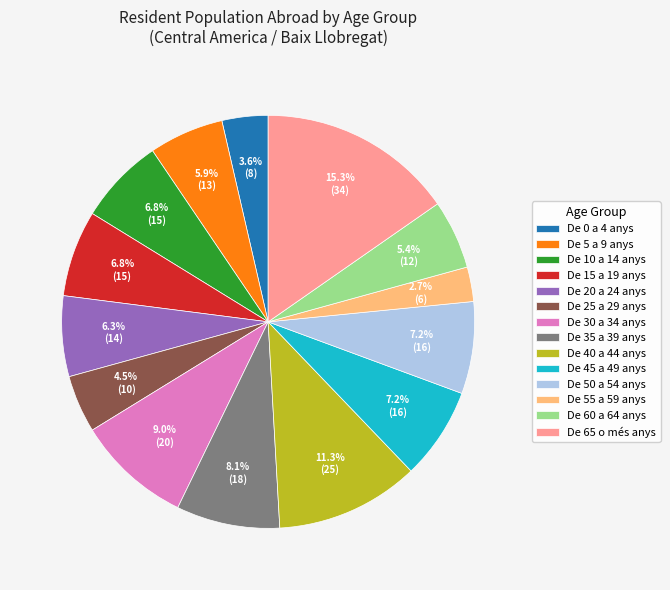

Which category has the biggest portion of the pie?

De 65 o més anys